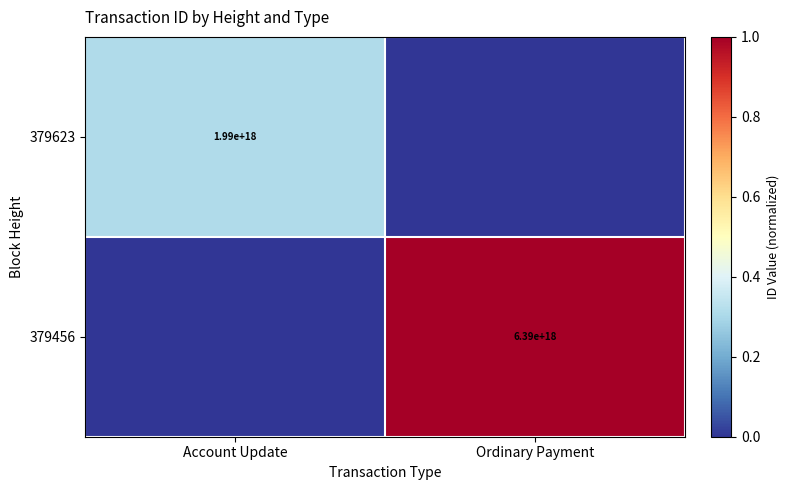

Is the value of 379623 at Account Update greater than the value of 379456 at Ordinary Payment?

No